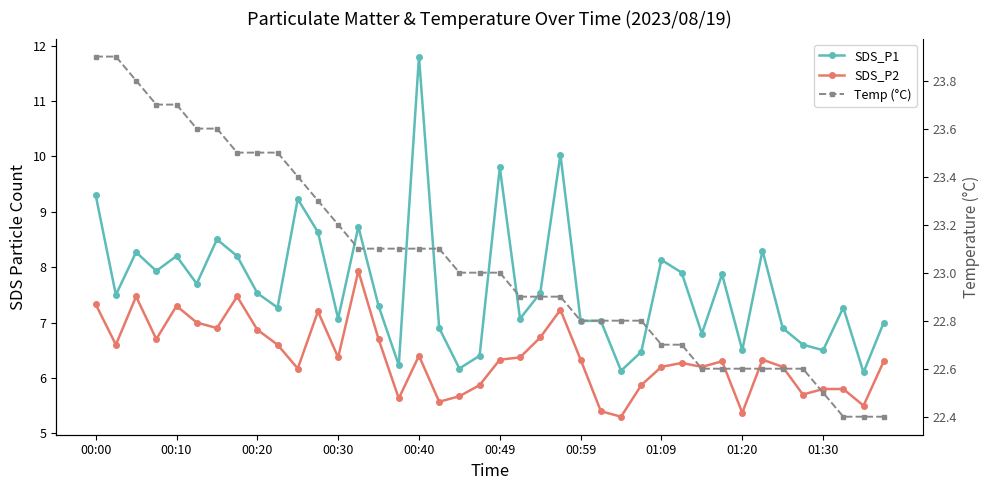

The value of Temp (°C) at 37 is 22.4. True or false?

True